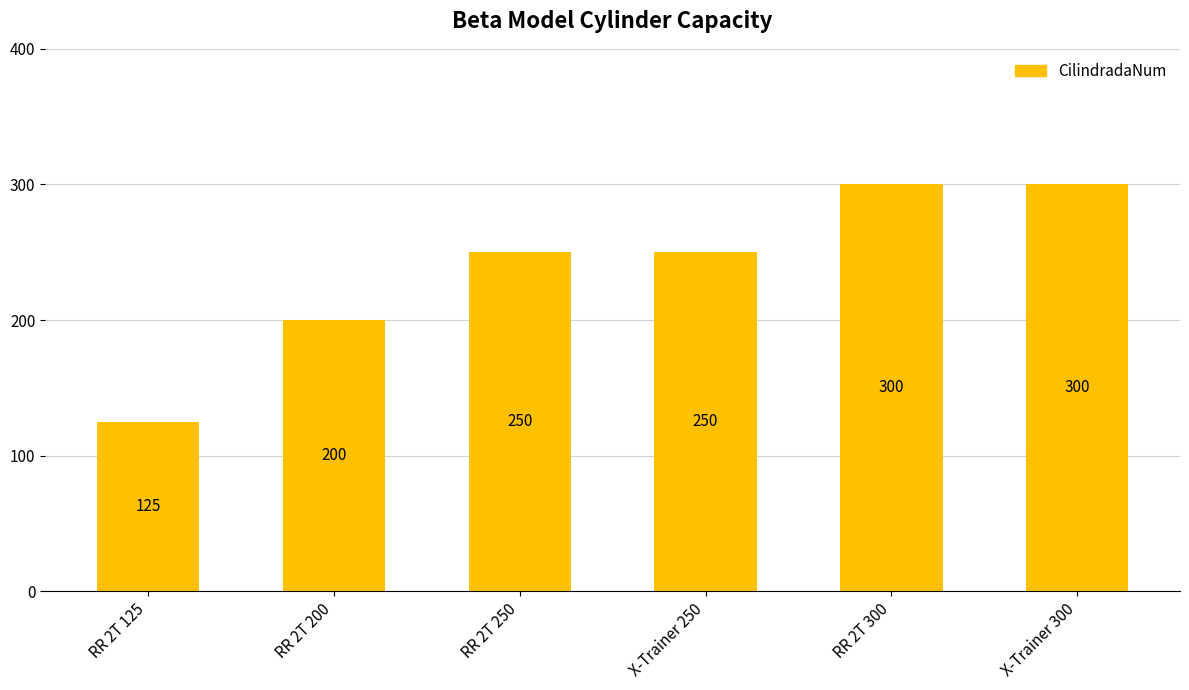

What is the value of the 6th bar from the left?

300